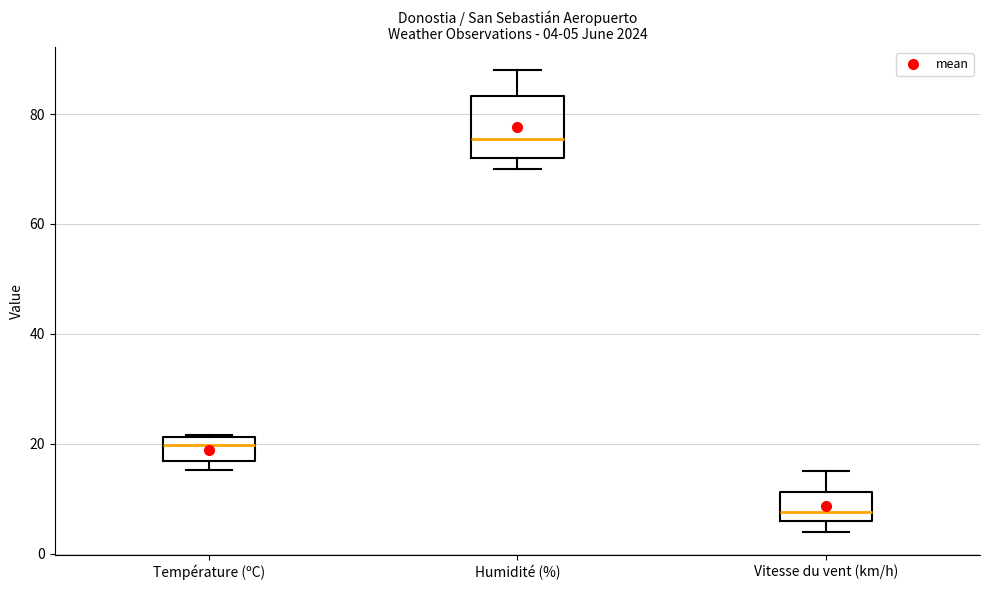

Which box is the tallest, from its lower edge to its upper edge?

Humidité (%)